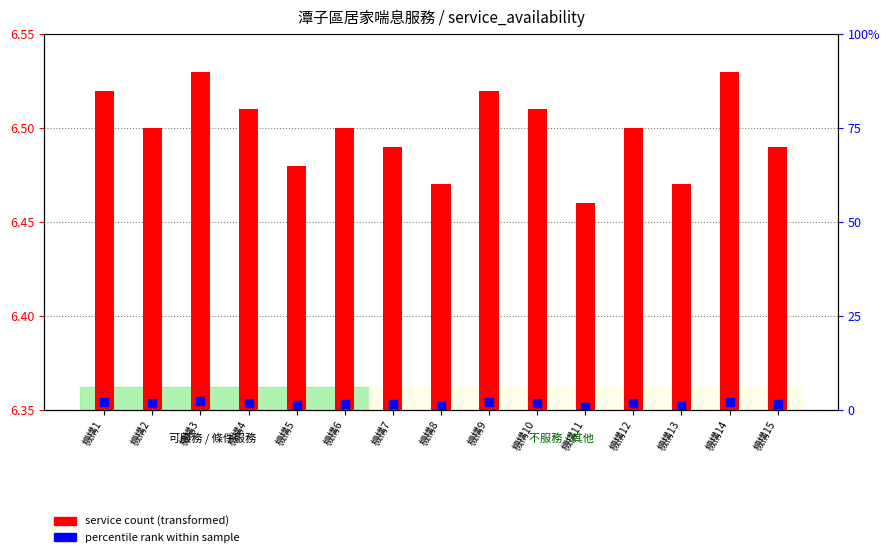

What are all the series names shown in the legend?

service count, percentile rank within sample